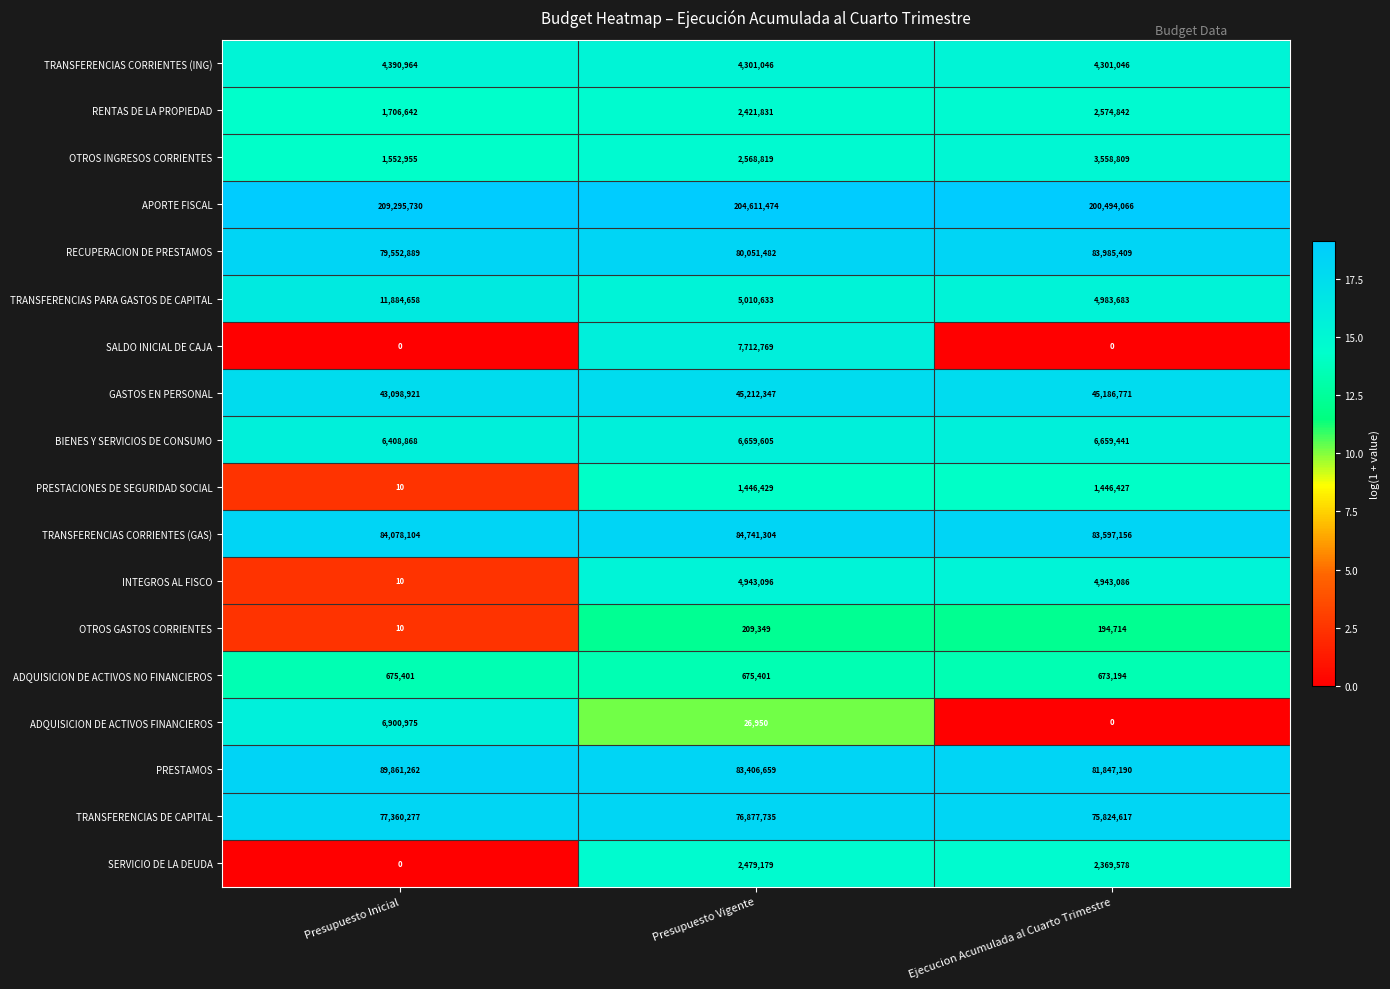

True or false: ADQUISICION DE ACTIVOS NO FINANCIEROS has a value of 172921 at Presupuesto Inicial.

False